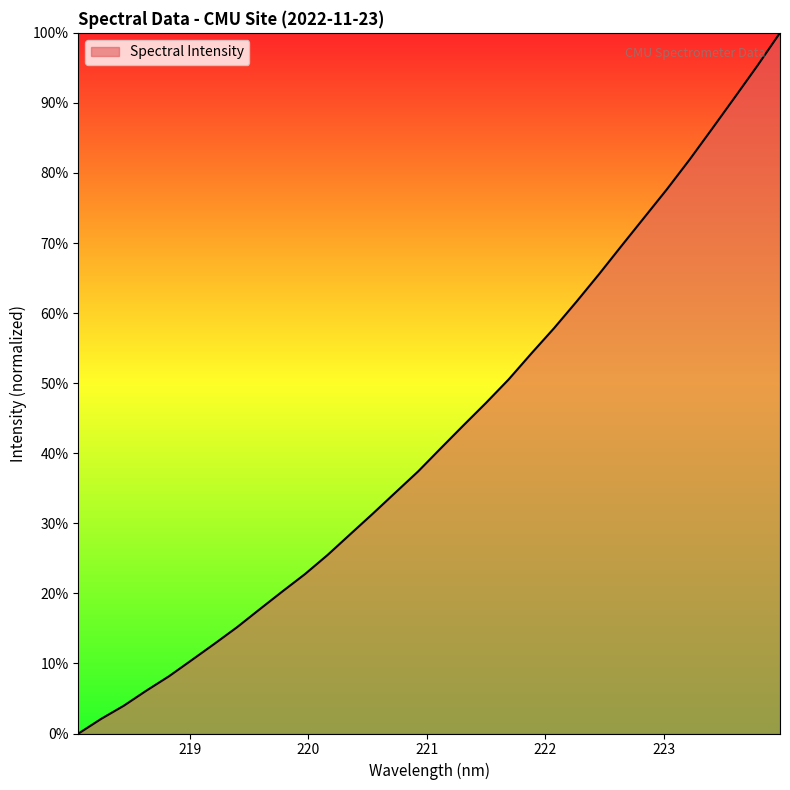

What is the greatest value displayed?

100.0